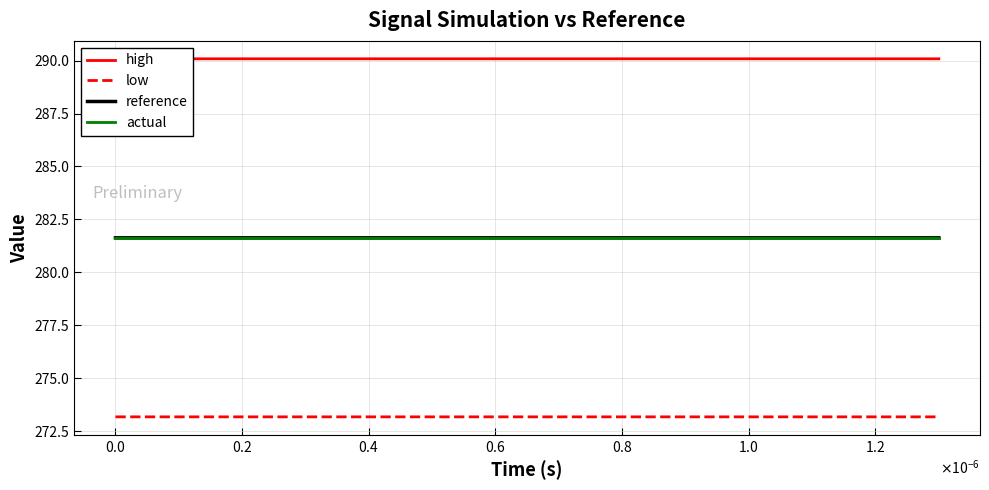

True or false: actual has more than 1 points higher than both neighbors.

False